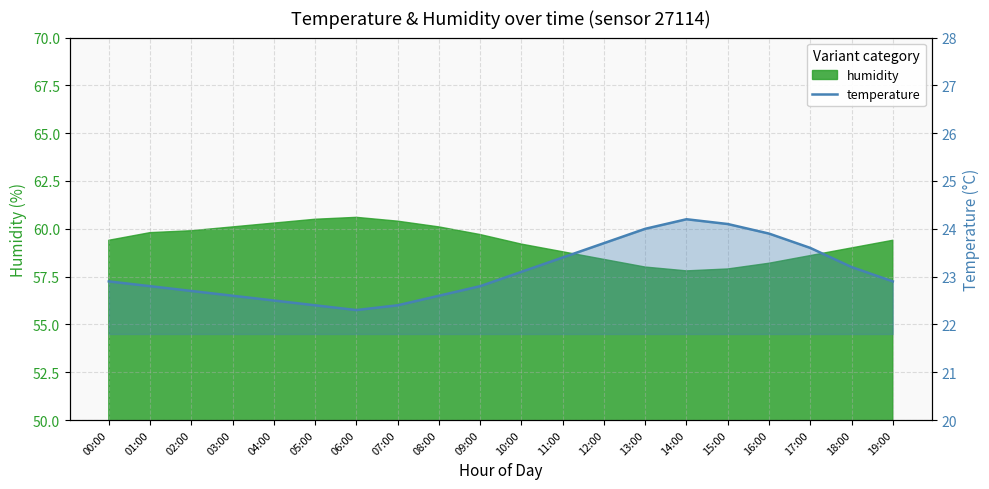

Does the chart have visible grid lines?

Yes